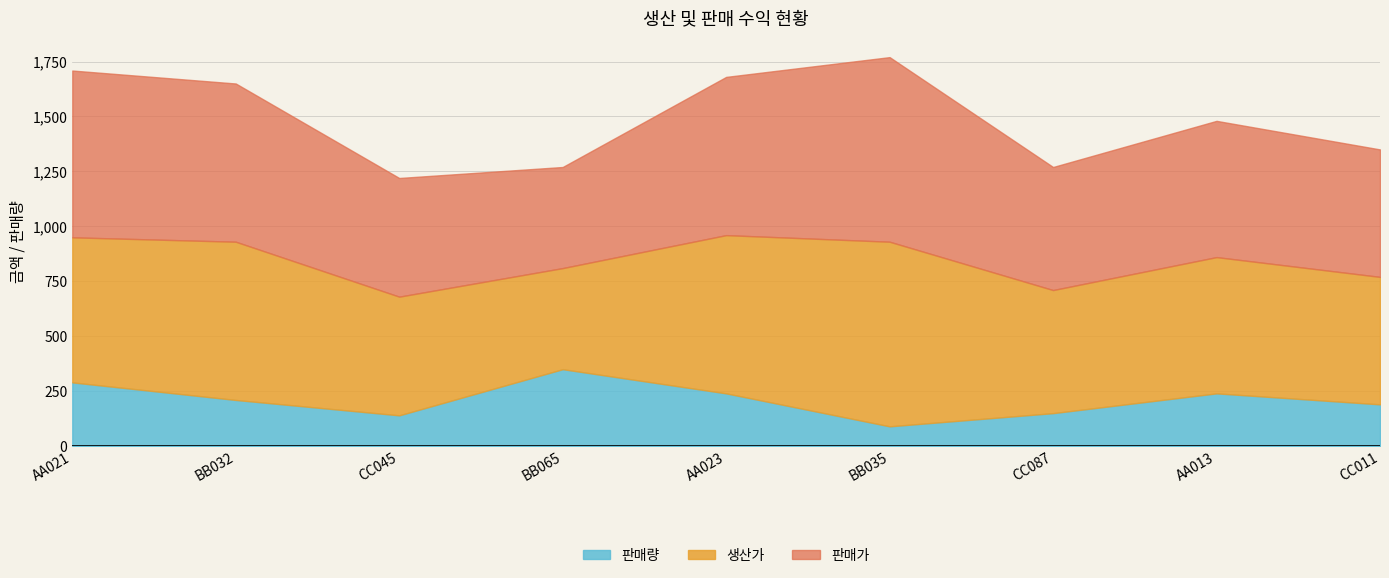

Between BB065 and AA013, which is larger?

BB065